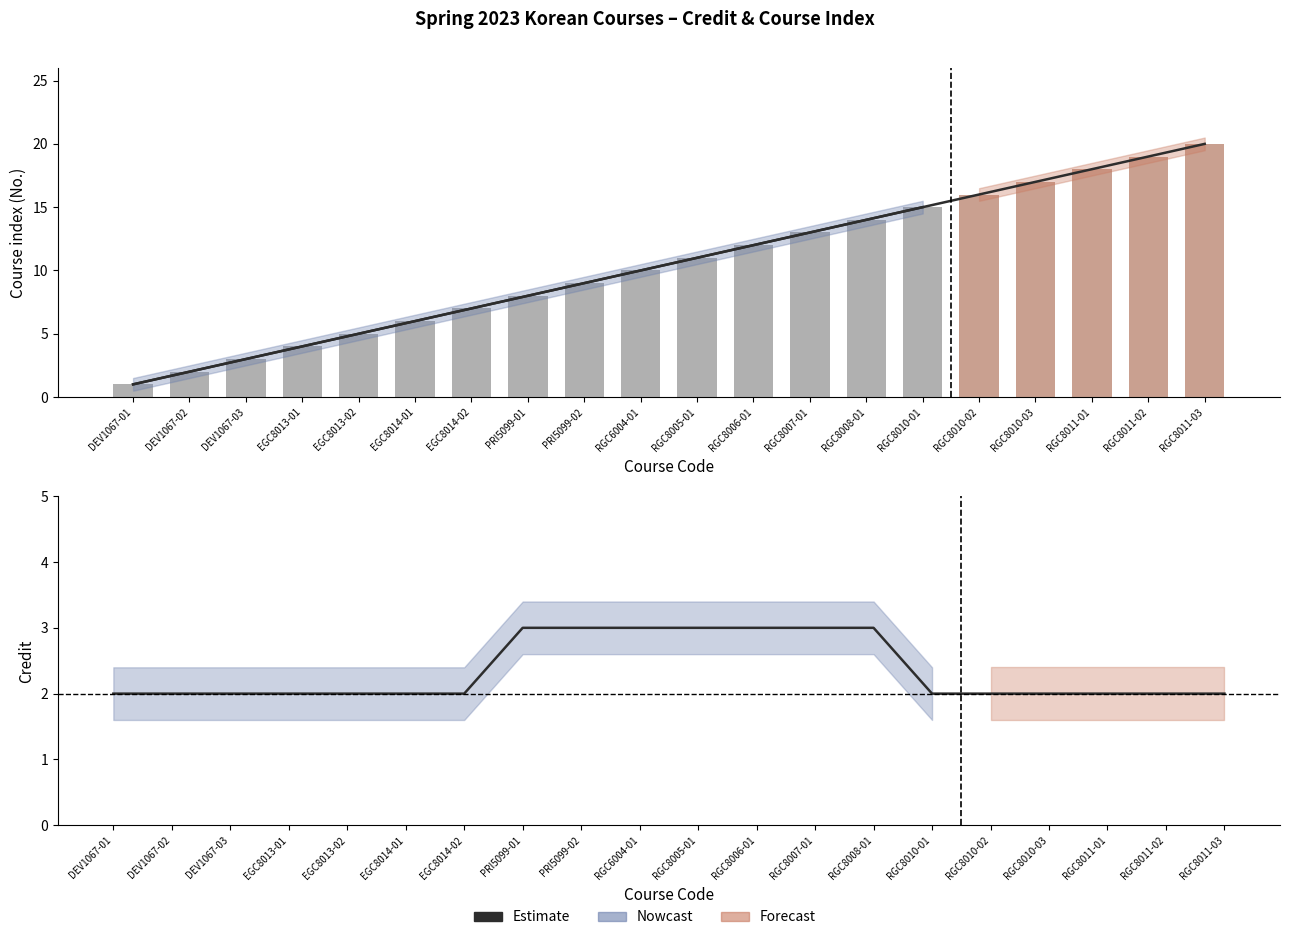

What is the approximate value of Course No. (bar) at EGC8013-01?

4